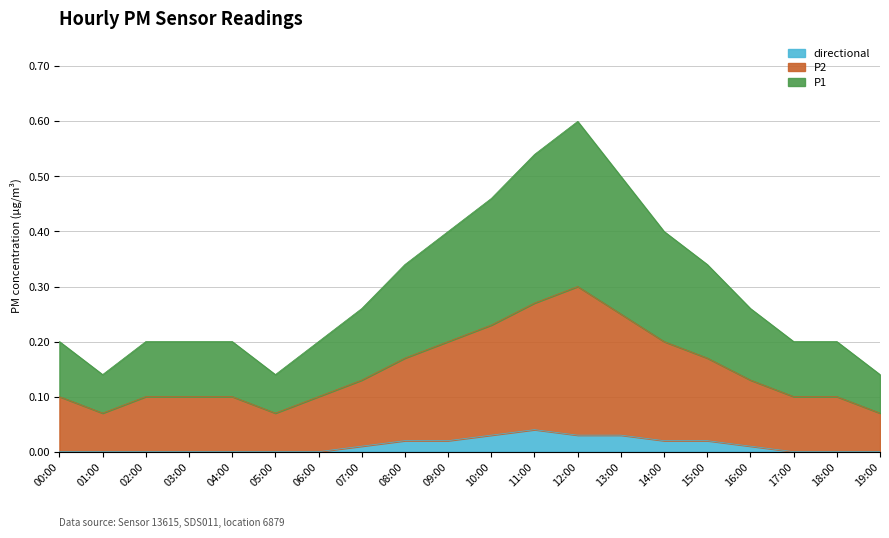

How many values in directional are above zero?

10